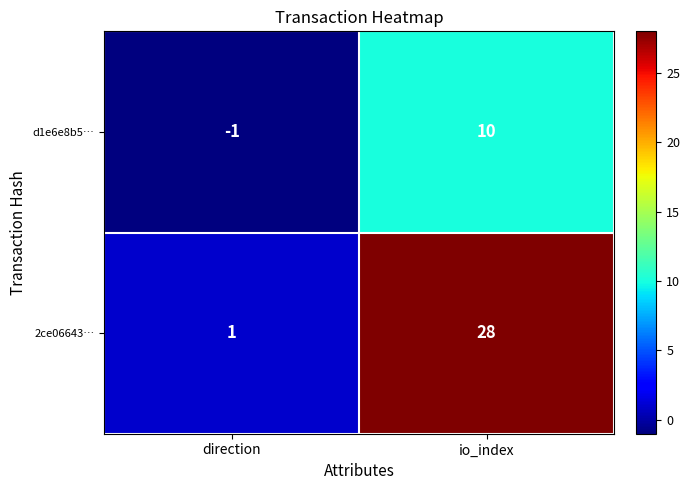

How many data points does each series have?

2